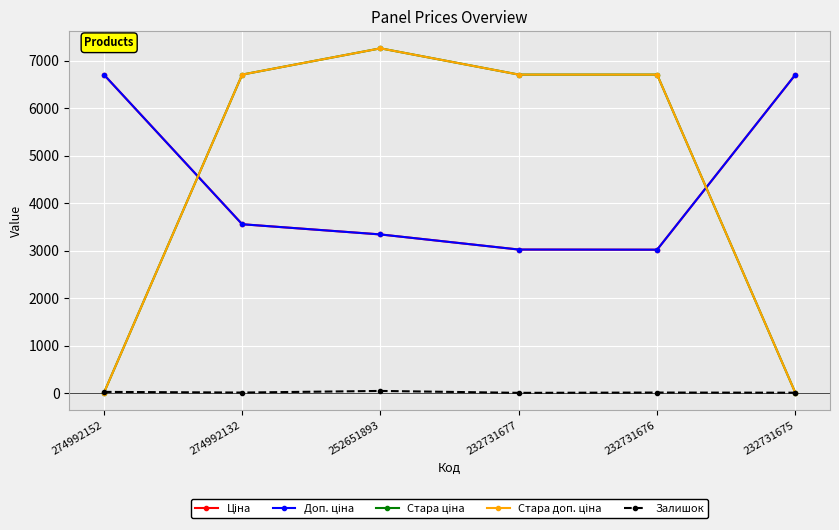

The Залишок series shows 6.0 at 232731675. True or false?

True